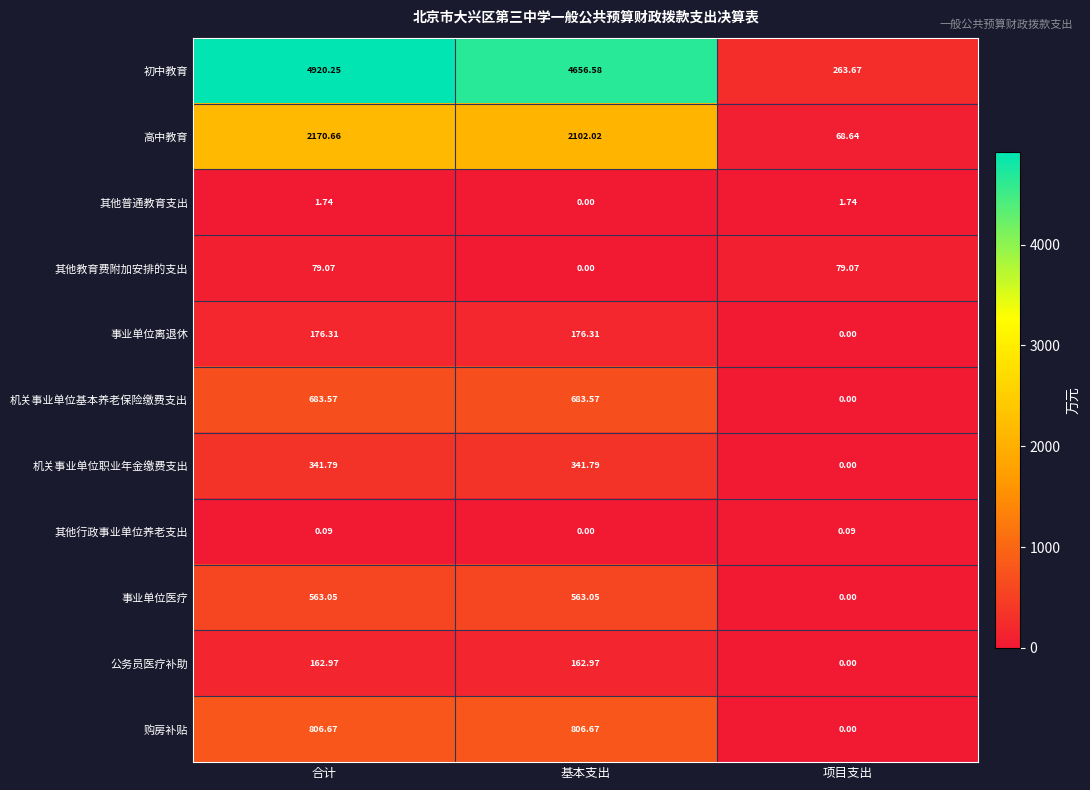

How many series are shown in this chart?

11